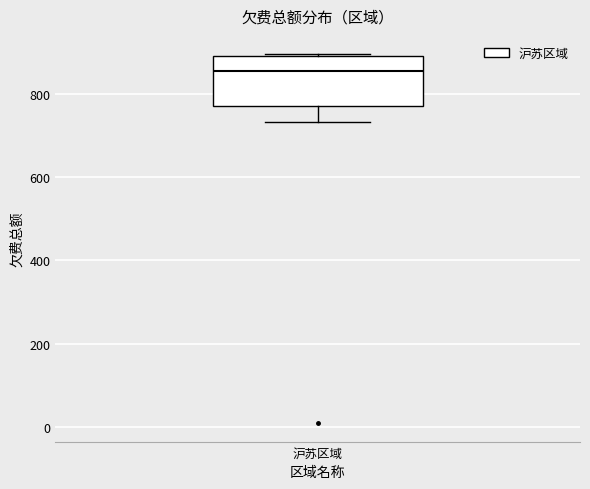

Where does the median line of the box for 沪苏区域 sit on the y-axis? The values are not printed on the chart, so give them approximately, as read against the axis.

860